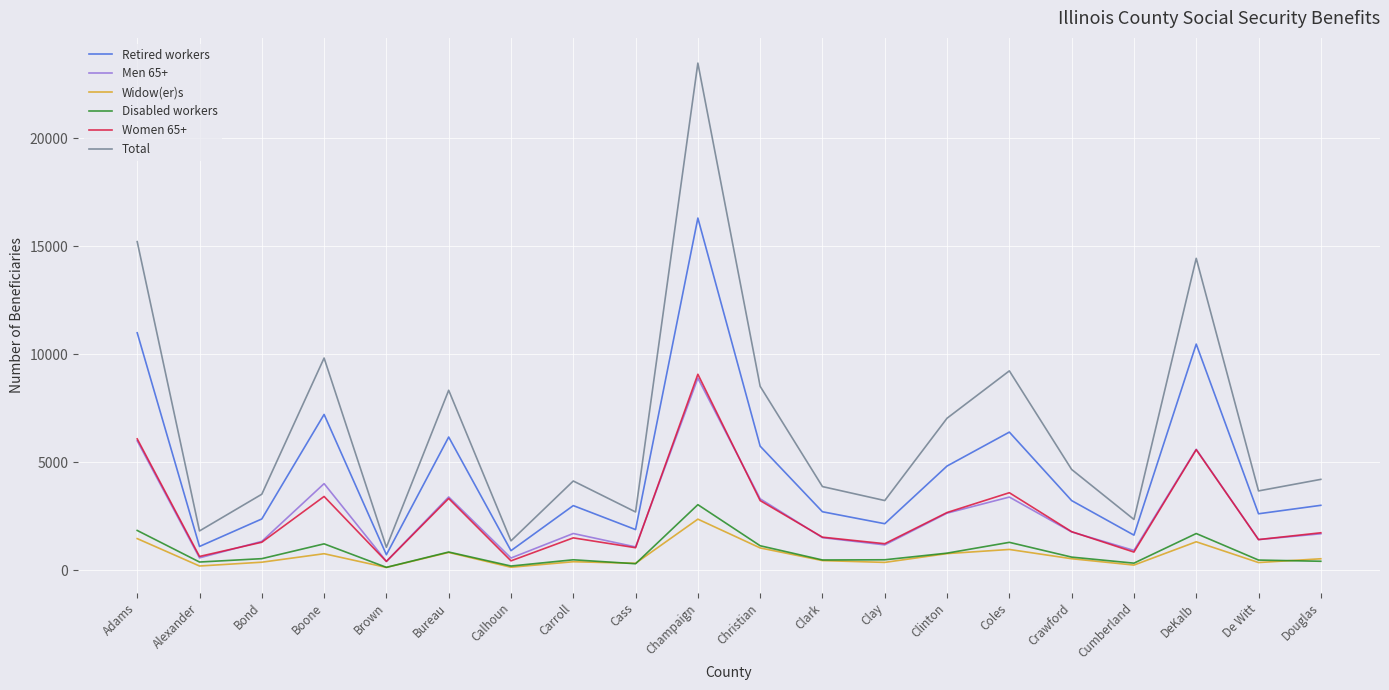

Where is the first local maximum for Widow(er)s?

Boone